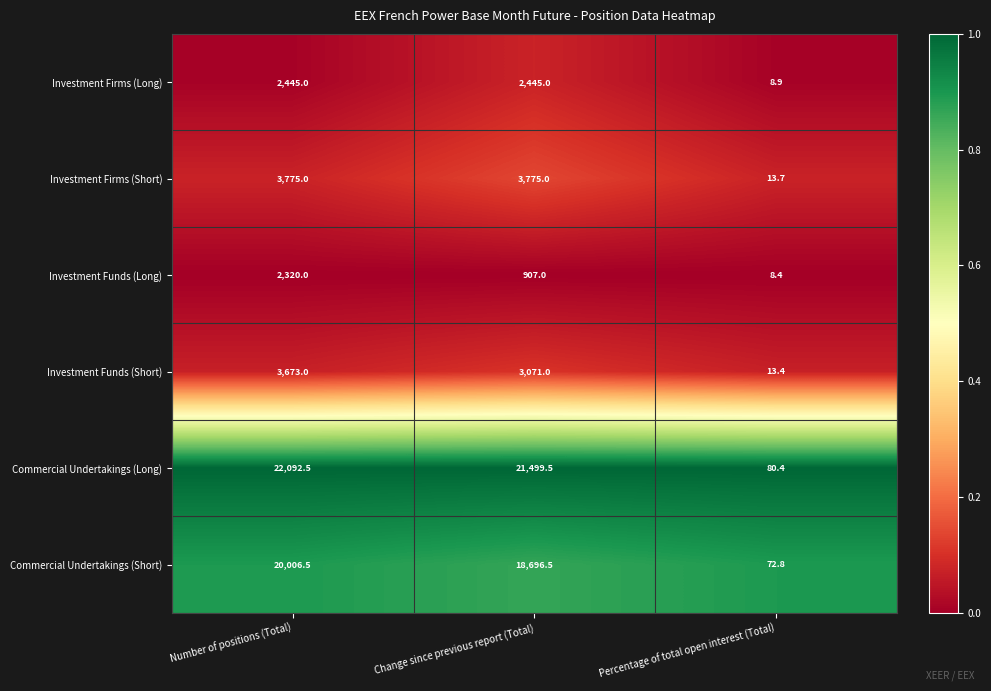

Which series has the largest total across all categories?

Commercial Undertakings (Long)